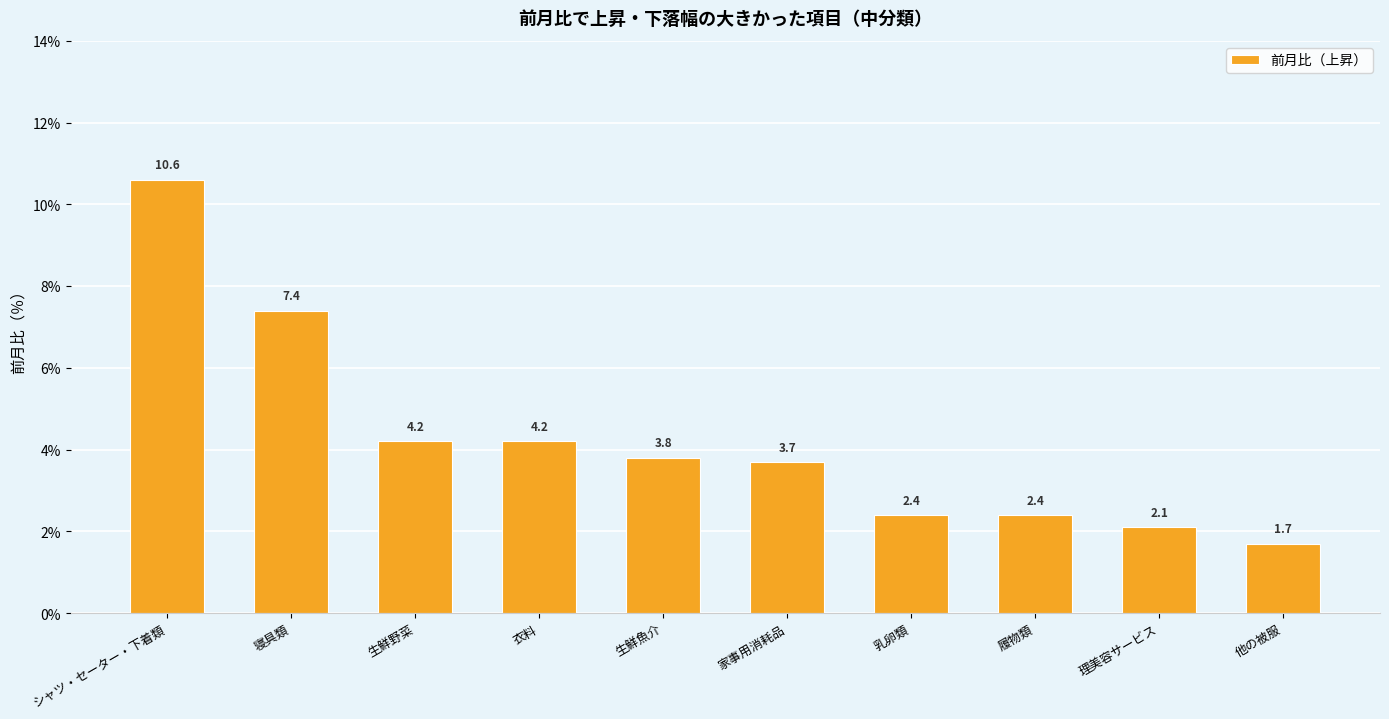

Approximately how many times larger is the value at 生鮮野菜 compared to 寝具類?

0.6